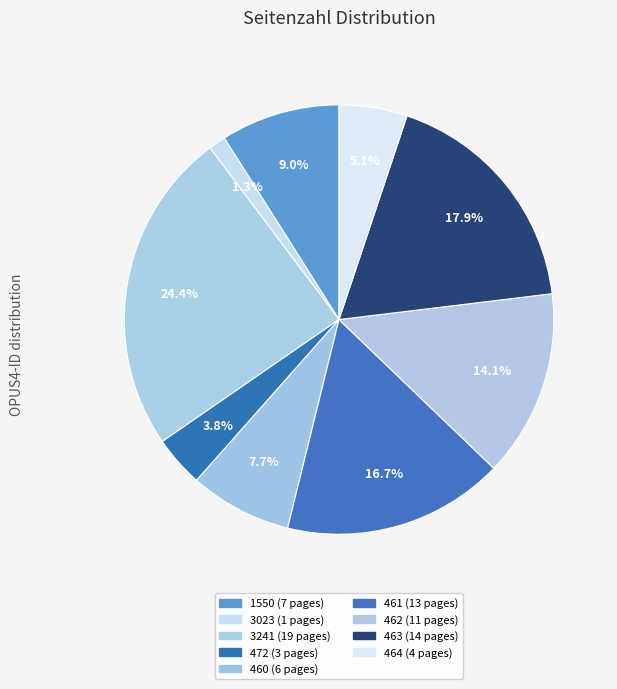

Count the number of slices in the pie.

9